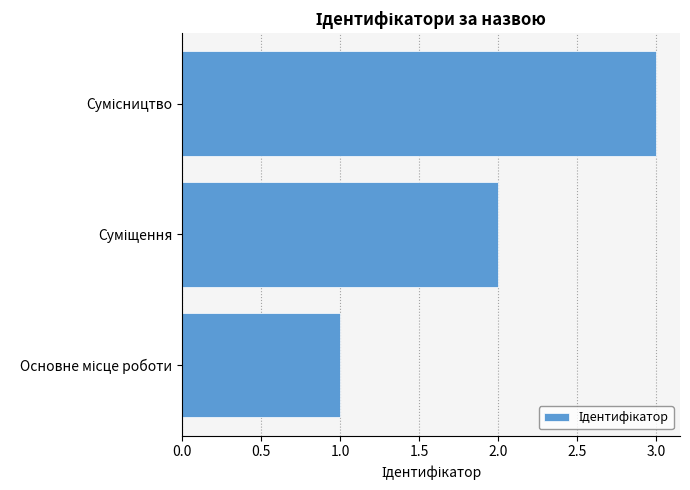

How many values are between 1 and 3?

3